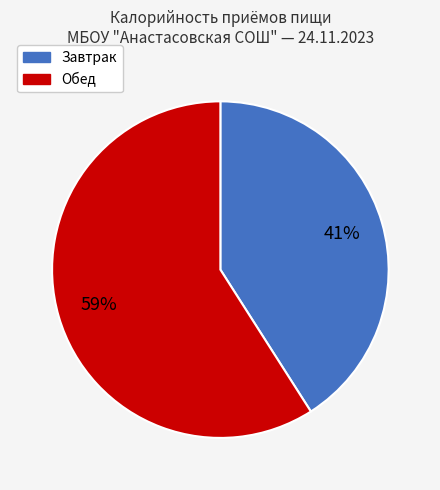

Does Обед account for over 50% of the chart?

Yes